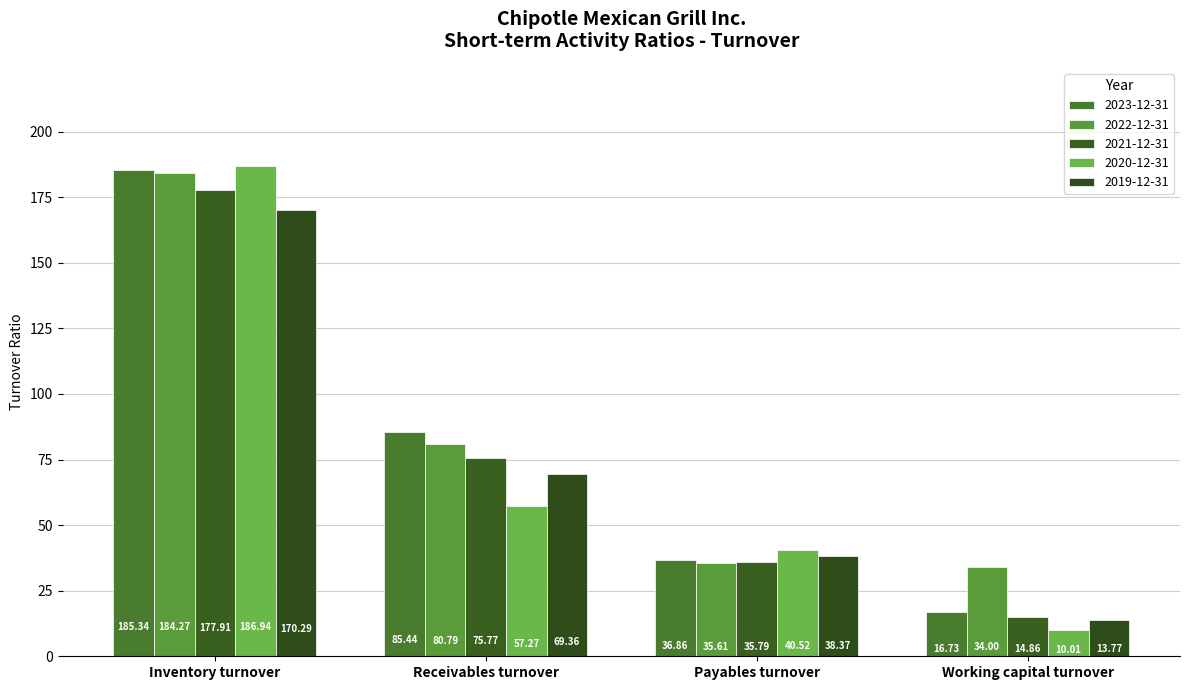

Between Receivables turnover and Working capital turnover, which series saw the biggest shift?

2023-12-31